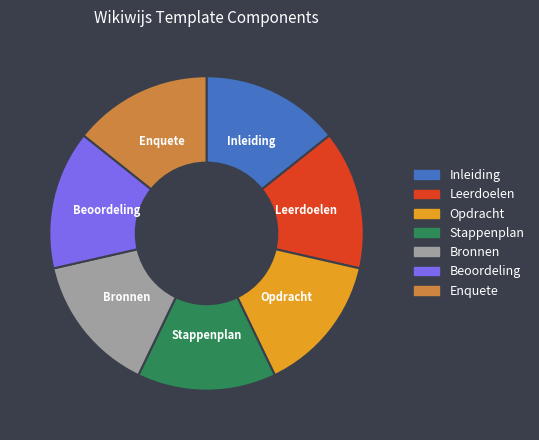

Is it true that Beoordeling is 14% of the pie?

True